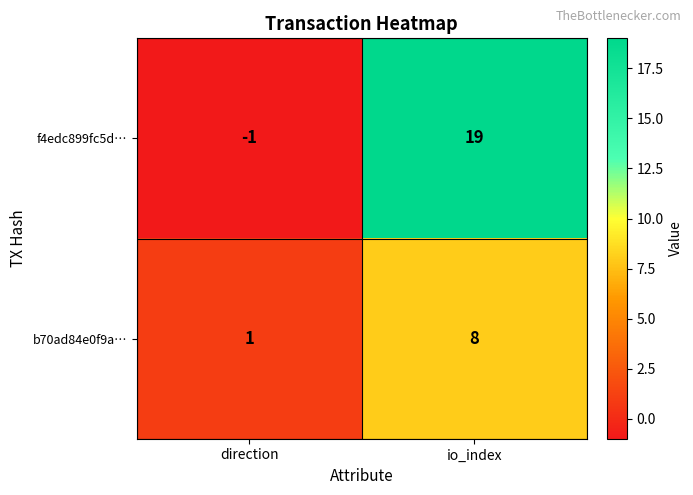

Reading left to right, what are all the values shown in this chart?

f4edc899fc5d…: -1	19
b70ad84e0f9a…: 1	8